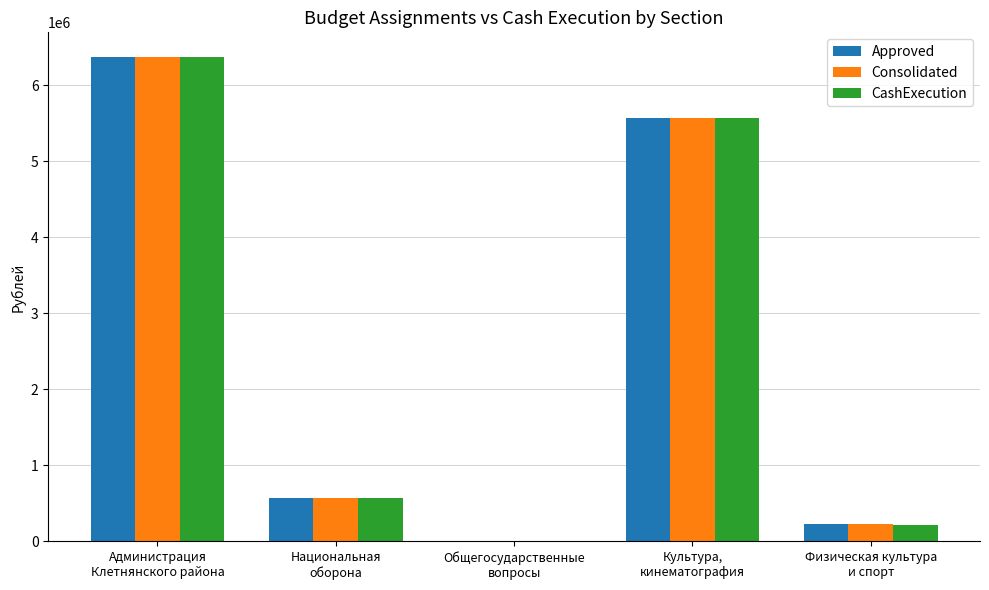

What is the highest value of the CashExecution series?

6373462.8